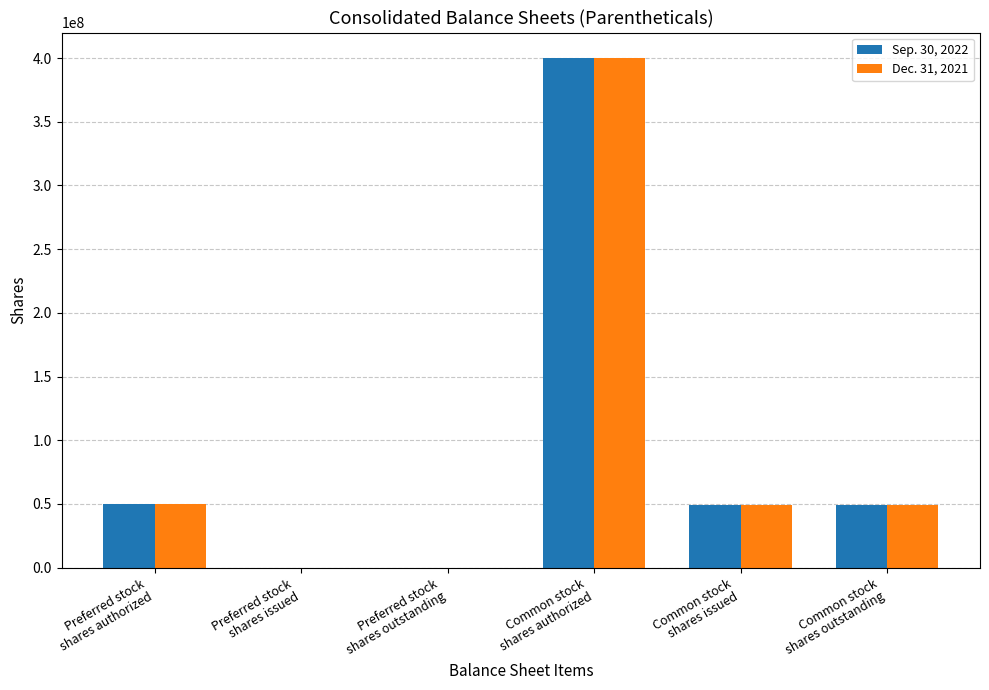

What is the maximum value shown in the chart?

400000000